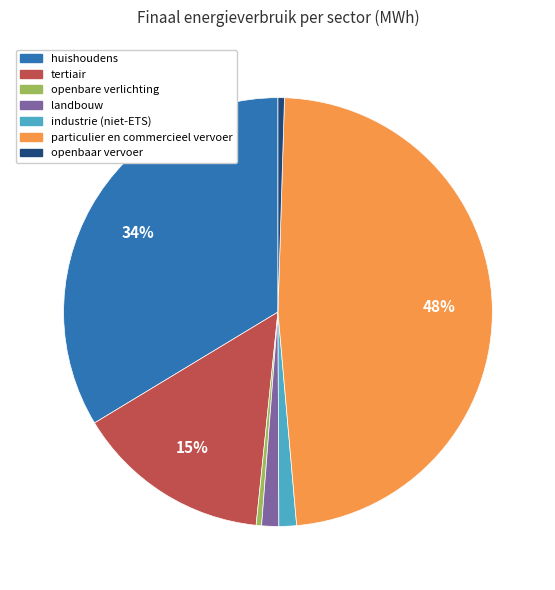

Is it true that landbouw is 1% of the pie?

True